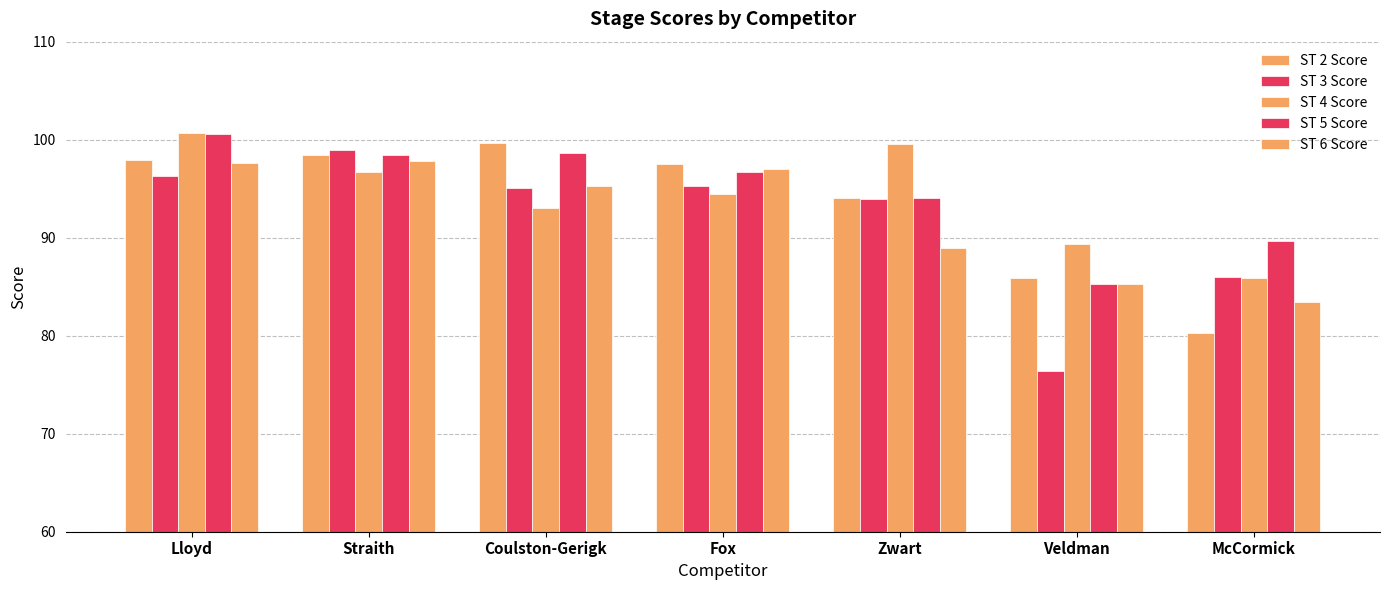

What is the minimum value shown in the chart?

76.4